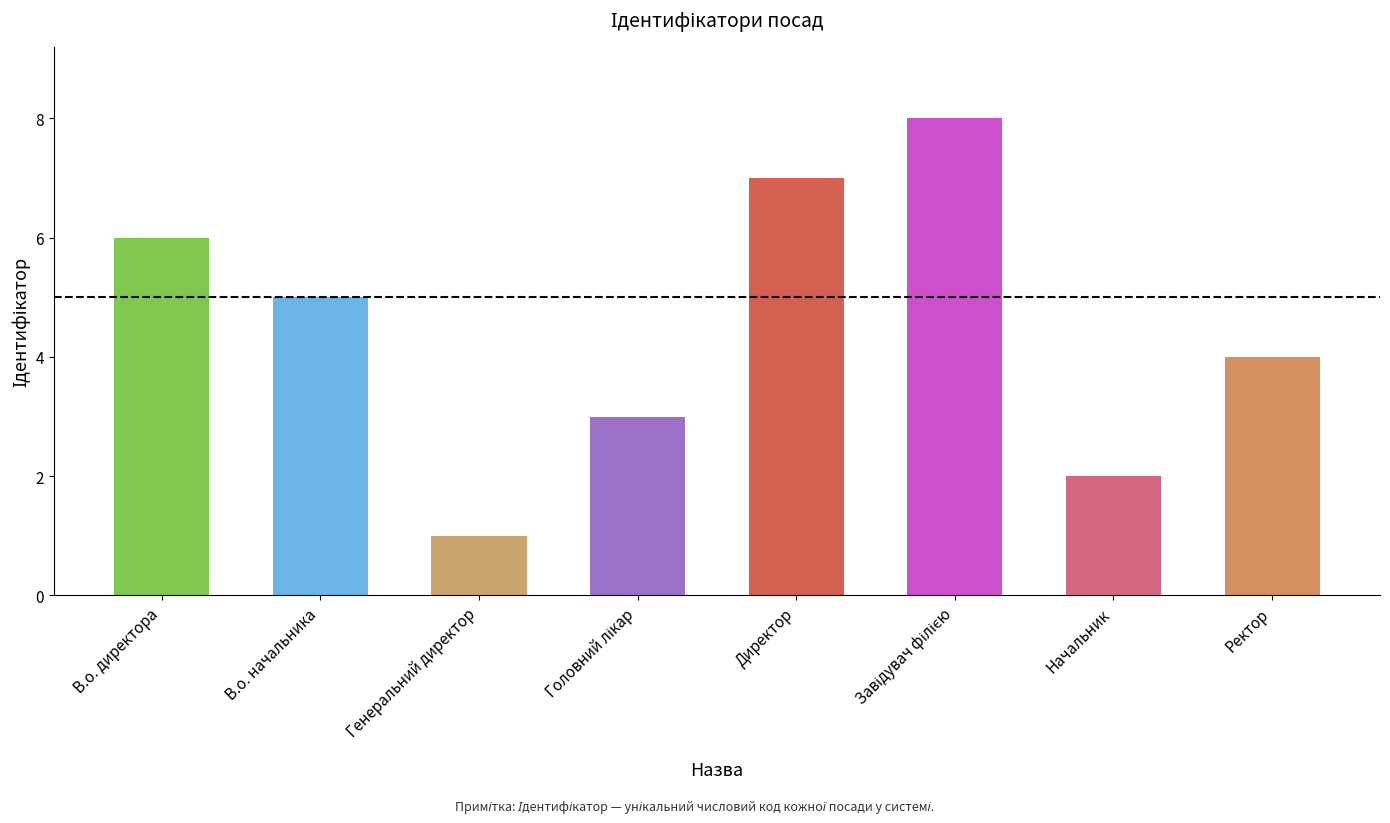

Is it true that the value at Начальник is 3?

False